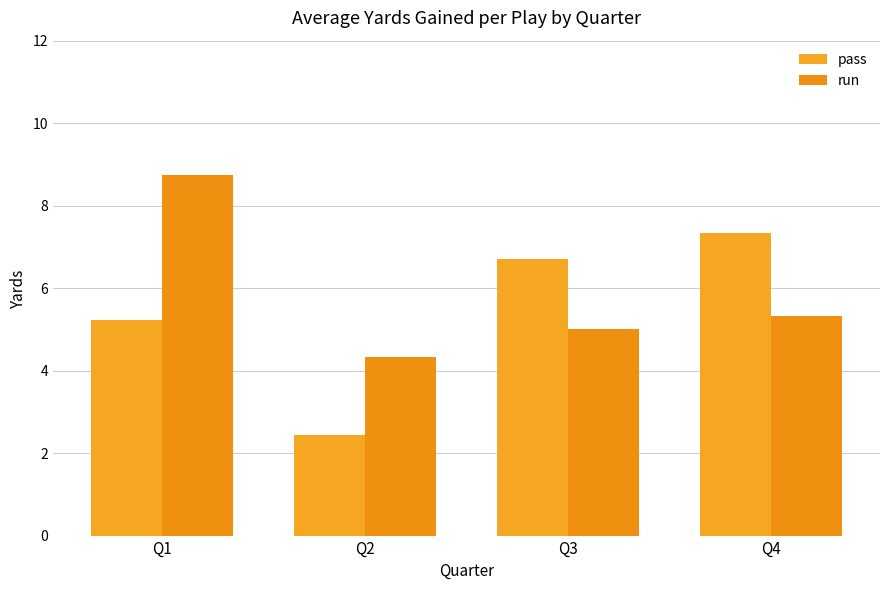

How many data points does each series have?

4